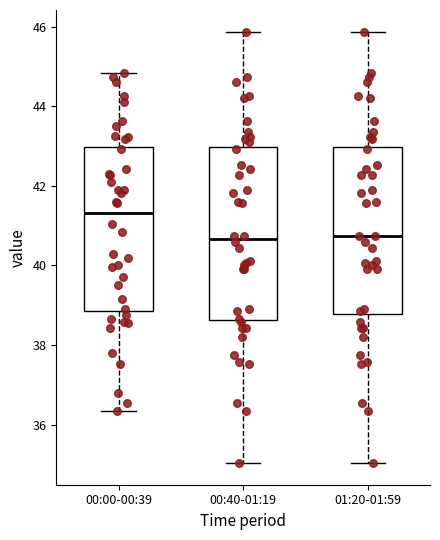

Which box's median line is the highest?

00:00-00:39